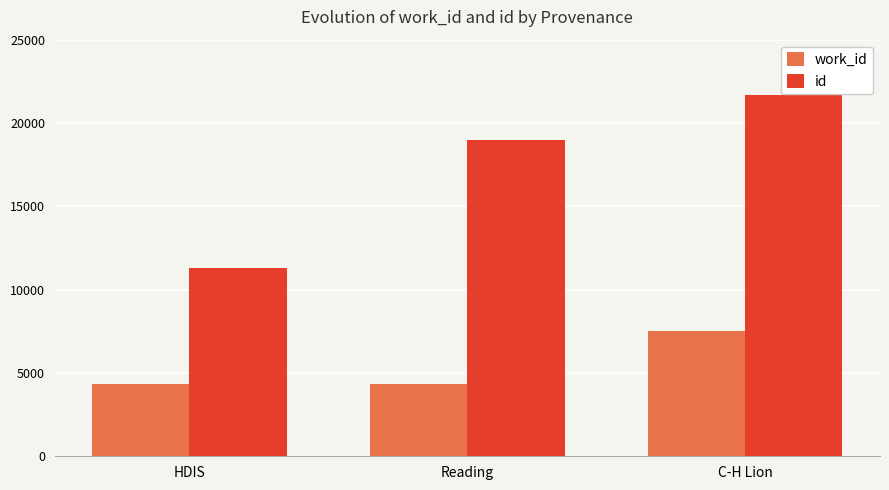

At which category is the sum across all series the highest?

C-H Lion